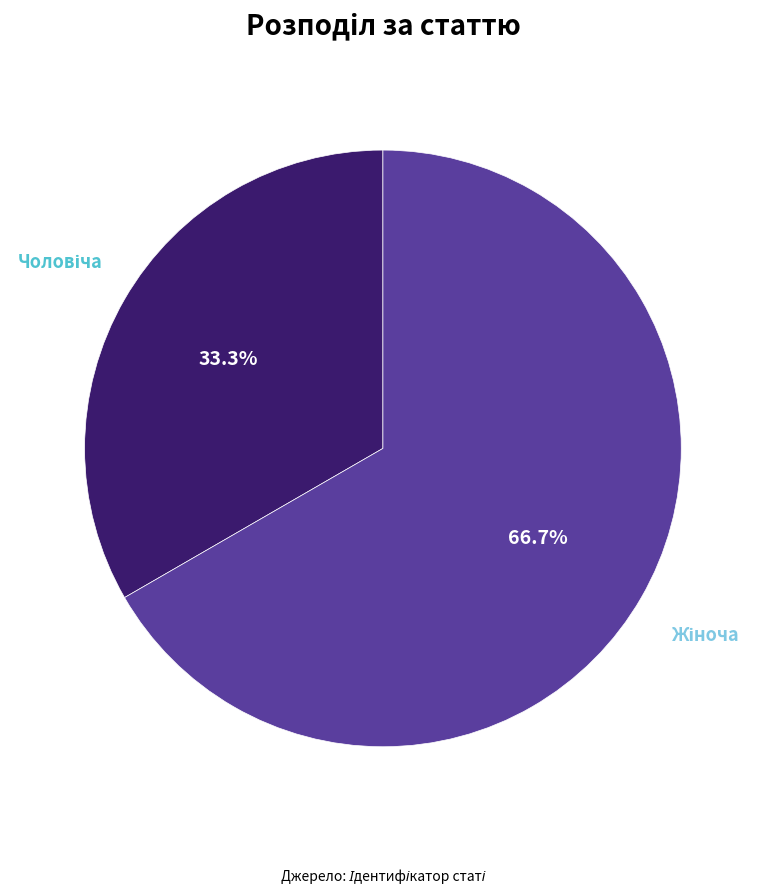

Does any single category account for the majority?

Yes